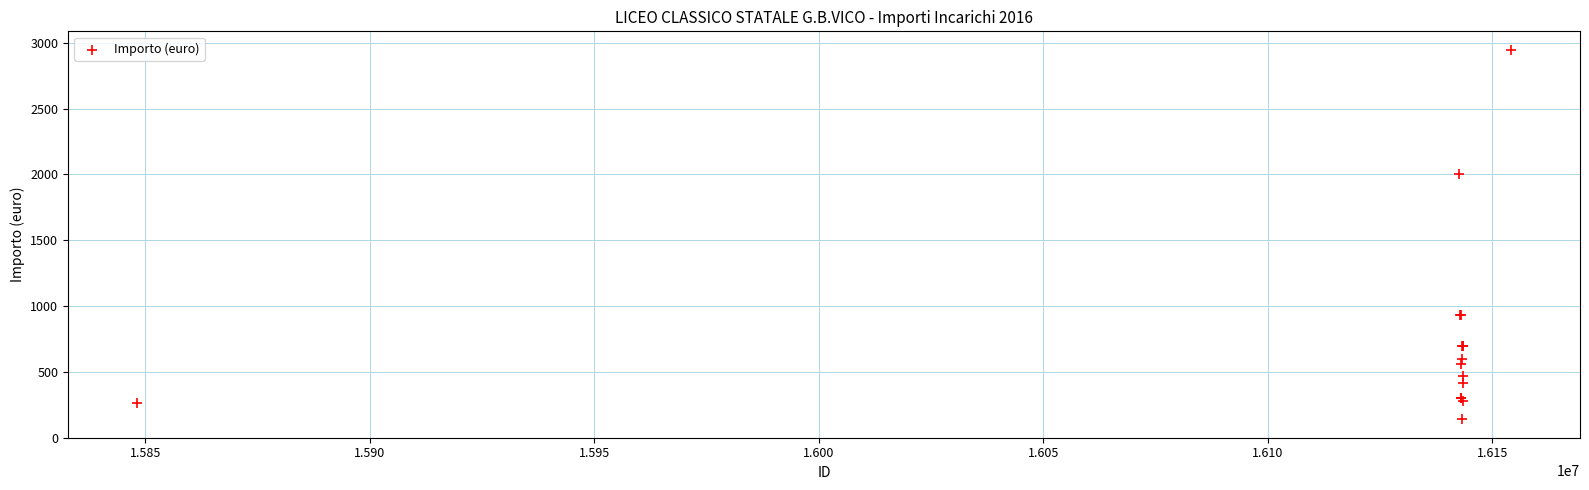

What Y value in the scatter plot is closest to 1543?

2000.0